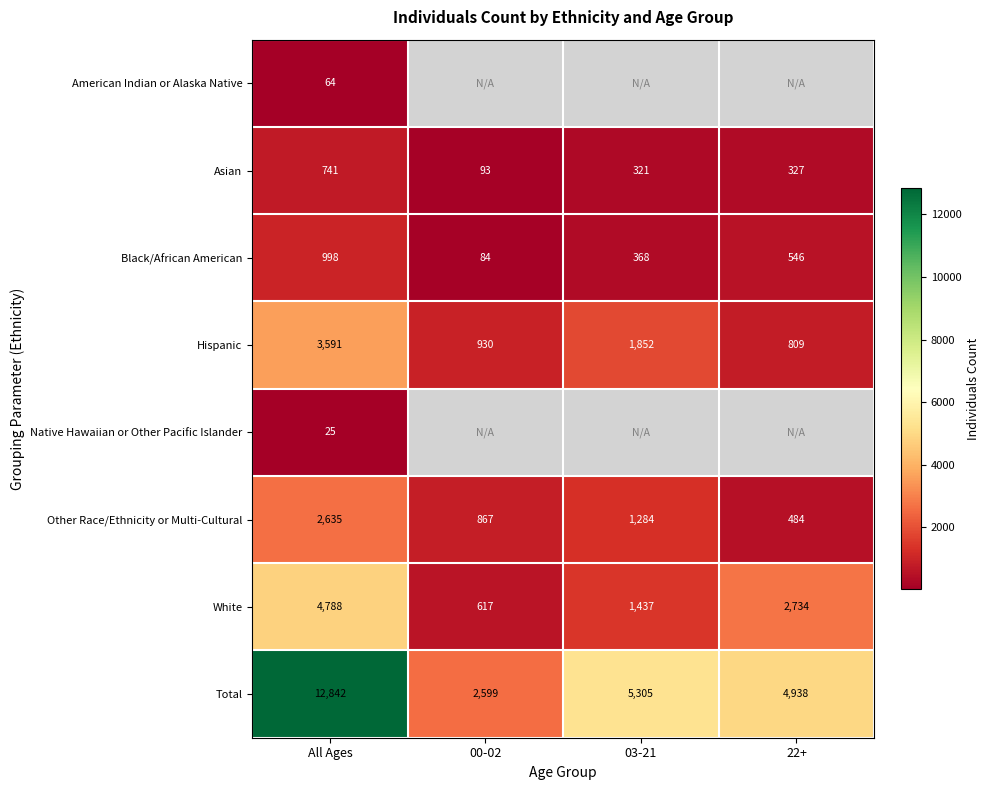

What is the spread (max minus min) of values at All Ages?

12817